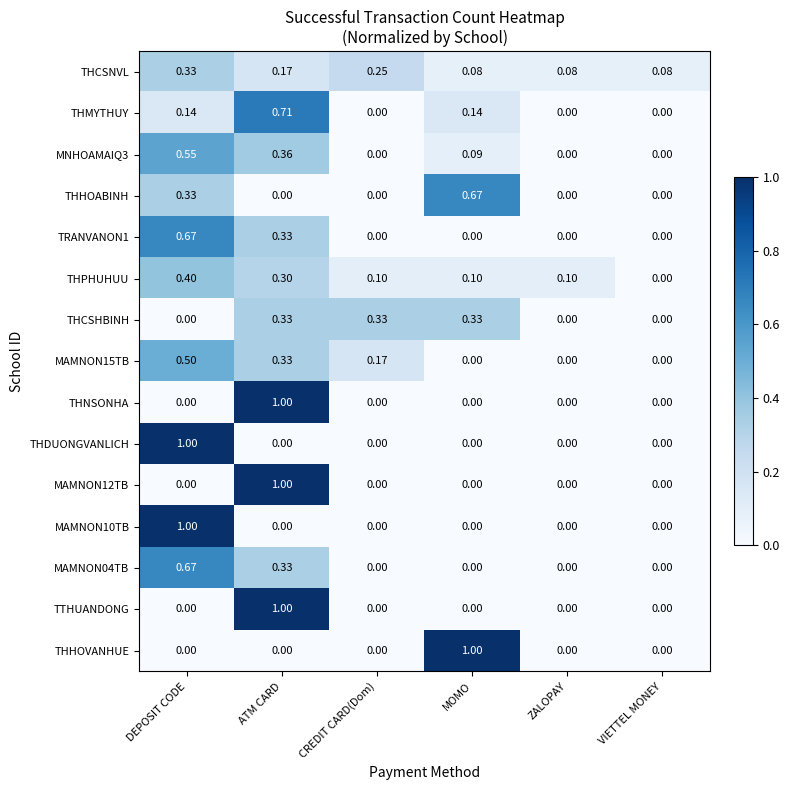

Count the number of categories in the chart.

6